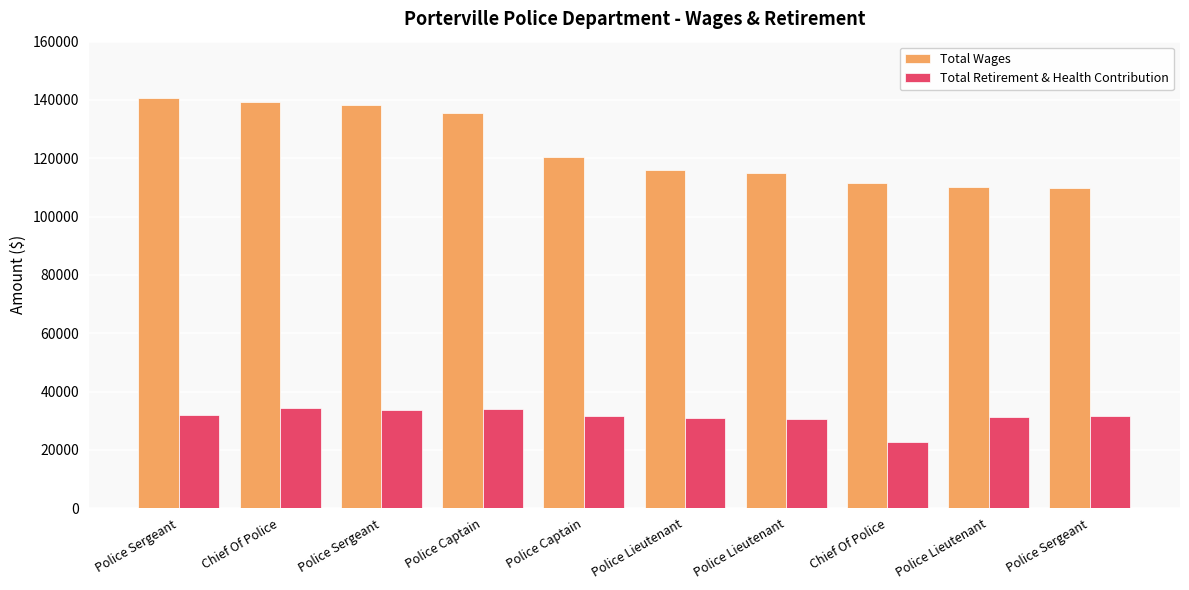

What is the approximate value of Total Retirement & Health Contribution at Police Sergeant?

31592